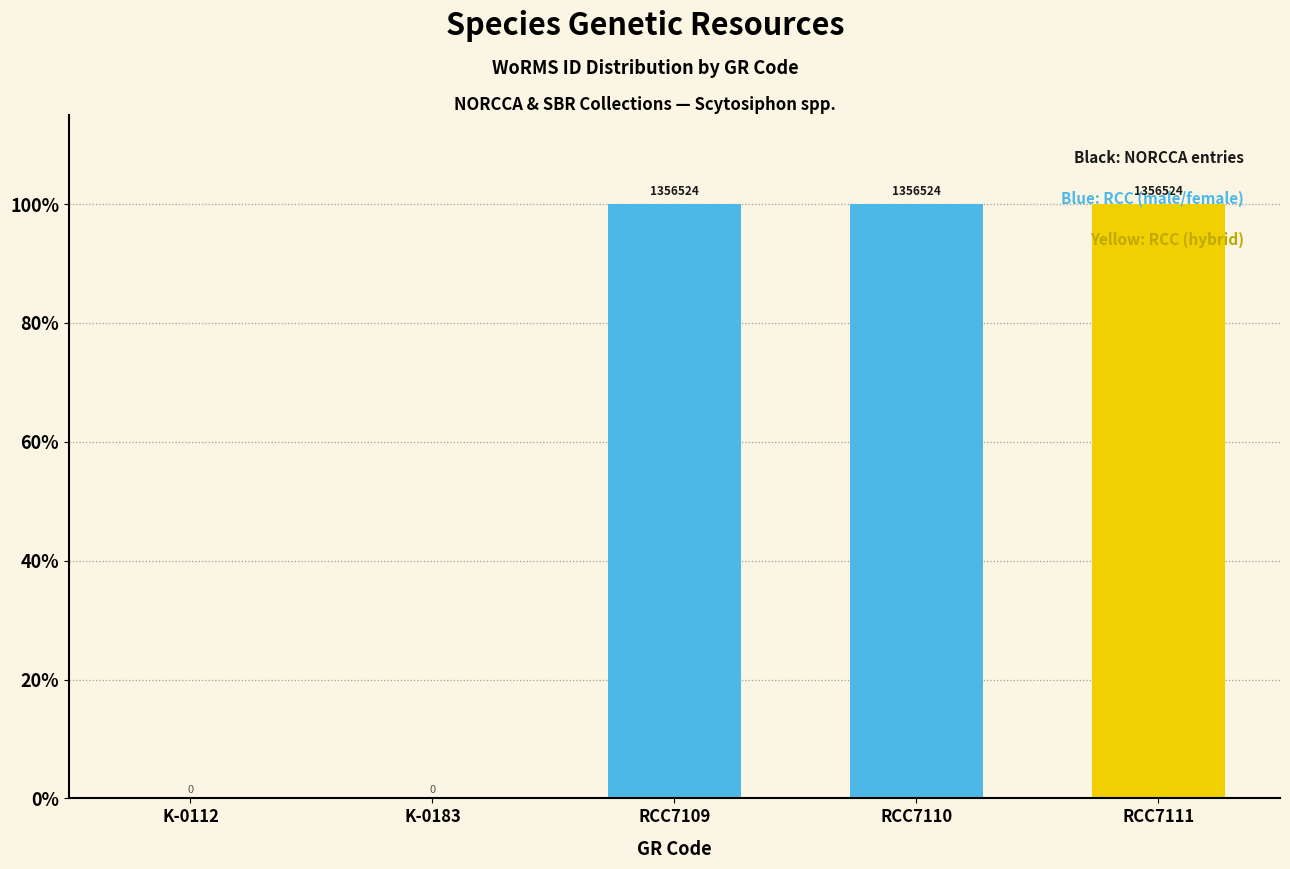

What position from the right is RCC7111?

1